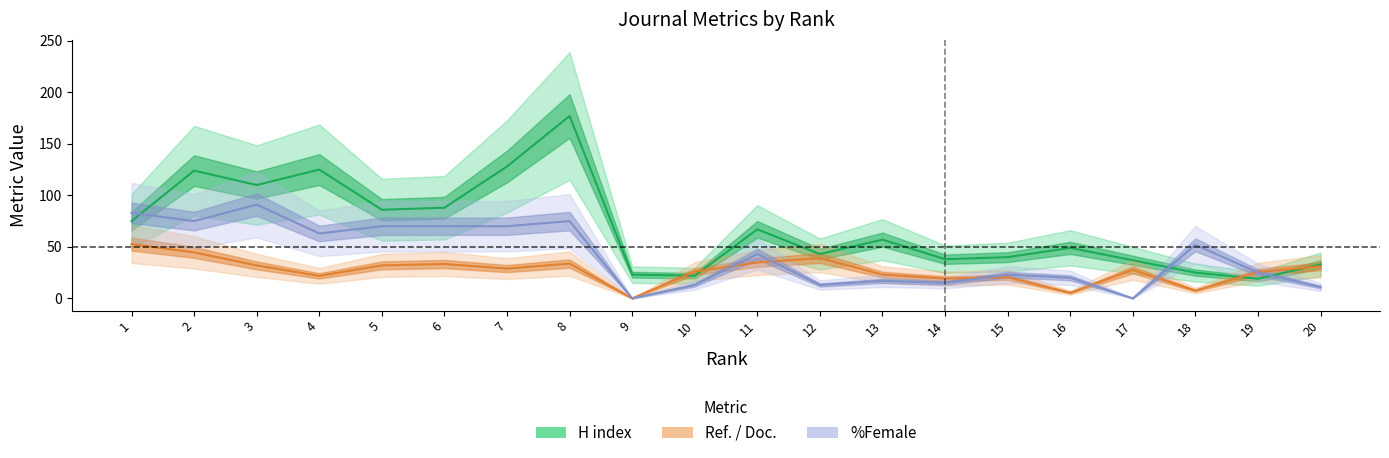

What is the total value across all series at 2?

243.6